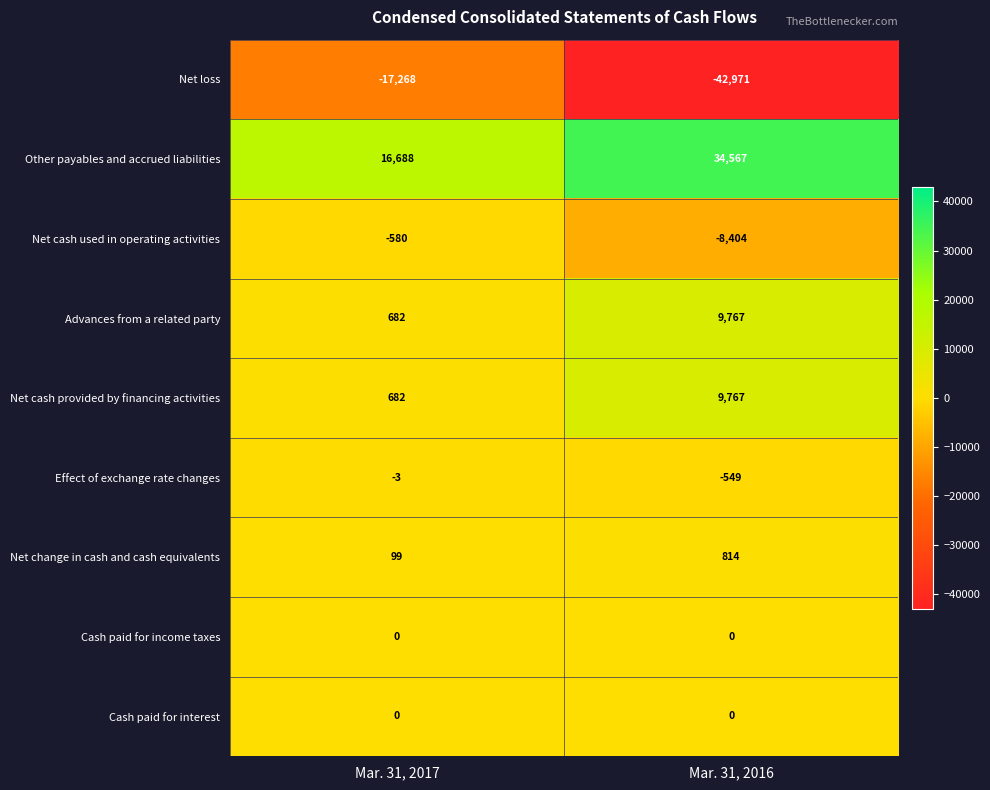

What is the minimum value shown in the chart?

-42971